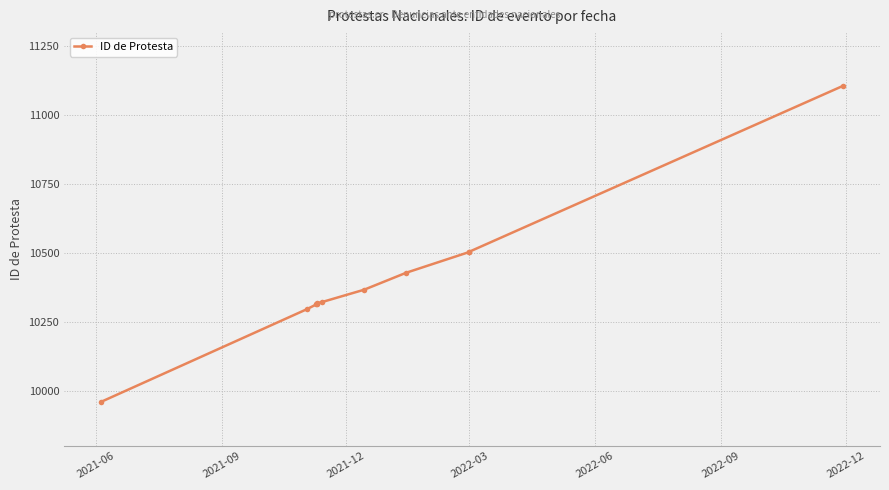

Is this an area chart (filled region under the line)?

No